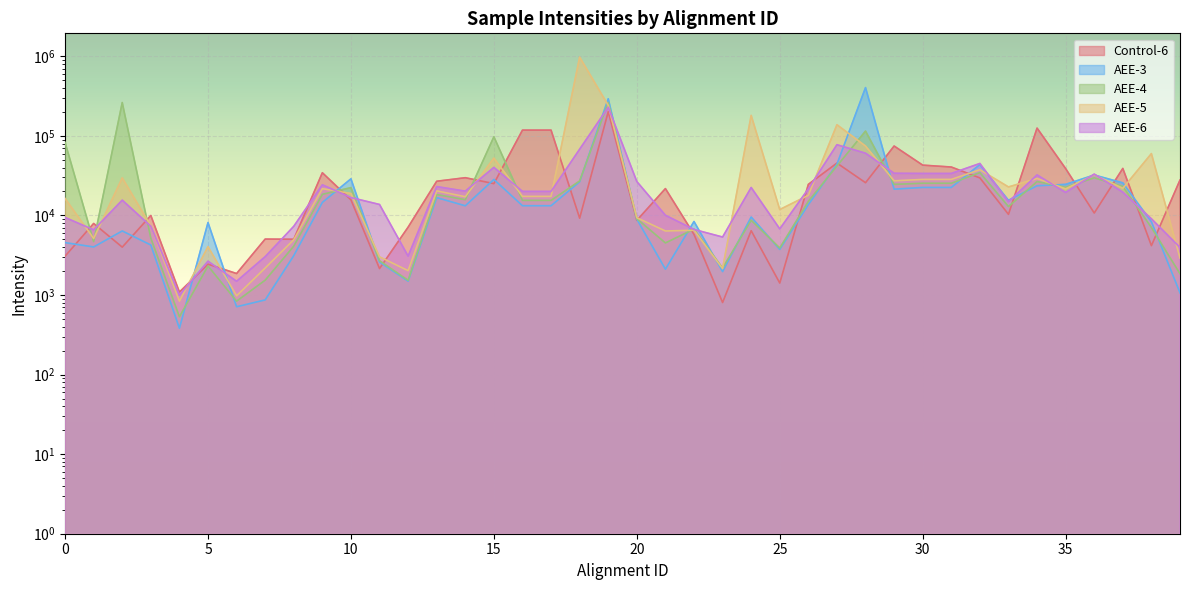

Reading right to left, extract all data points from this chart.

Control-6: 39=27865.2	38=4171.7	37=38997.4	36=10726.8	35=38797.5	34=125226.2	33=10323.1	32=29626.6	31=40608.4	30=42894.1	29=74558.8	28=25789.3	27=45523.9	26=24593.9	25=1413.1	24=6432.8	23=804.6	22=5772.3	21=21756.3	20=8676.0	19=201327.6	18=9238.6	17=118178.0	16=118178.0	15=25114.3	14=29810.0	13=26906.8	12=7126.9	11=2150.1	10=15715.0	9=34413.3	8=5023.4	7=5048.2	6=1862.1	5=2441.2	4=1089.2	3=9988.2	2=3996.8	1=7928.0	0=3076.9
AEE-3: 39=1065.0	38=8337.7	37=25670.3	36=32244.2	35=24576.0	34=23610.8	33=15499.8	32=43604.0	31=22501.5	30=22501.5	29=21391.0	28=404401.9	27=44061.3	26=13684.5	25=3743.8	24=9557.5	23=1970.0	22=8391.6	21=2110.9	20=8970.0	19=292852.1	18=26496.6	17=13253.0	16=13253.0	15=28343.0	14=13222.2	13=16755.1	12=1493.0	11=2600.4	10=28867.3	9=14588.4	8=3127.2	7=868.3	6=712.3	5=8147.7	4=381.9	3=4252.1	2=6384.2	1=4018.7	0=4555.7
AEE-4: 39=1851.3	38=7053.1	37=23143.0	36=29712.3	35=22538.2	34=26664.9	33=12926.0	32=34520.6	31=25403.1	30=25403.1	29=24586.3	28=114838.1	27=41873.0	26=15037.1	25=3899.5	24=8702.5	23=2182.7	22=6732.5	21=4514.1	20=9096.9	19=263840.5	18=27141.6	17=15465.2	16=15465.2	15=97388.2	14=15776.2	13=18300.1	12=1530.4	11=2700.2	10=22367.5	9=18416.6	8=4115.0	7=1536.9	6=837.1	5=2315.9	4=533.5	3=5176.1	2=262466.0	1=4689.6	0=82960.2
AEE-5: 39=2907.9	38=59905.3	37=21941.6	36=32400.0	35=21590.6	34=29142.2	33=22817.9	32=37553.9	31=28364.1	30=28364.1	29=27248.5	28=74514.7	27=138060.0	26=17923.2	25=11863.0	24=180962.9	23=2148.5	22=6518.1	21=6380.4	20=9356.7	19=241963.3	18=975861.3	17=17357.5	16=17357.5	15=52482.2	14=17186.7	13=20359.4	12=2023.1	11=3018.1	10=18873.1	9=21713.6	8=4957.6	7=2185.3	6=977.3	5=4052.8	4=836.5	3=7381.6	2=29663.0	1=5126.8	0=16336.9
AEE-6: 39=3961.6	38=9075.4	37=19622.8	36=33097.8	35=19437.1	34=32307.8	33=14855.2	32=45023.7	31=33704.5	30=33704.5	29=33879.5	28=60570.6	27=77442.4	26=21634.3	25=6778.6	24=22470.1	23=5354.0	22=6669.2	21=10046.3	20=26699.2	19=229073.7	18=68038.9	17=20050.6	16=20050.6	15=40174.8	14=20201.8	13=23043.6	12=3079.2	11=13740.4	10=16784.2	9=24286.4	8=7306.8	7=3033.4	6=1488.3	5=2660.7	4=997.9	3=7324.6	2=15565.2	1=6590.8	0=9434.1